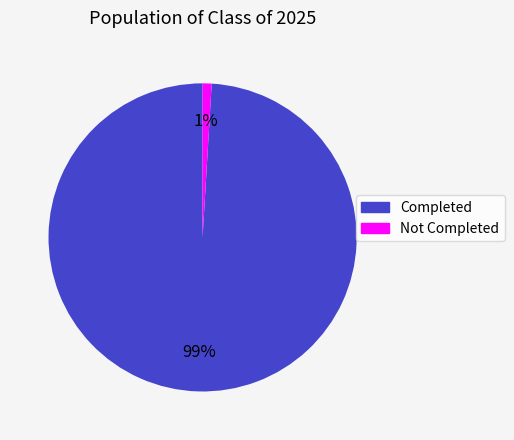

To the nearest percent, what is the difference between the largest and smallest slice percentages?

98%